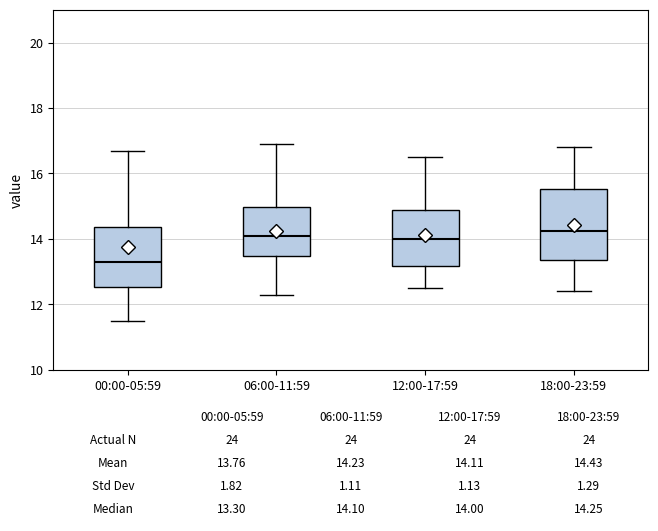

Which box is the tallest, from its lower edge to its upper edge?

18:00-23:59